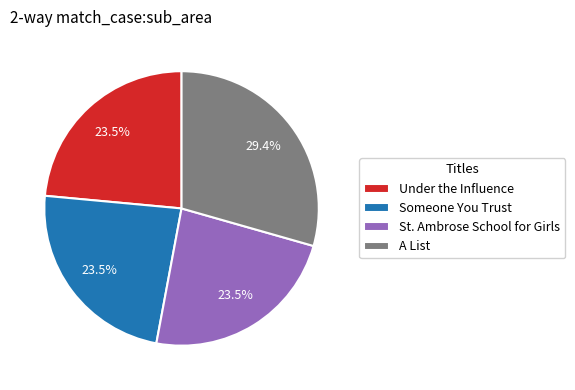

What is the largest slice in the pie chart?

A List